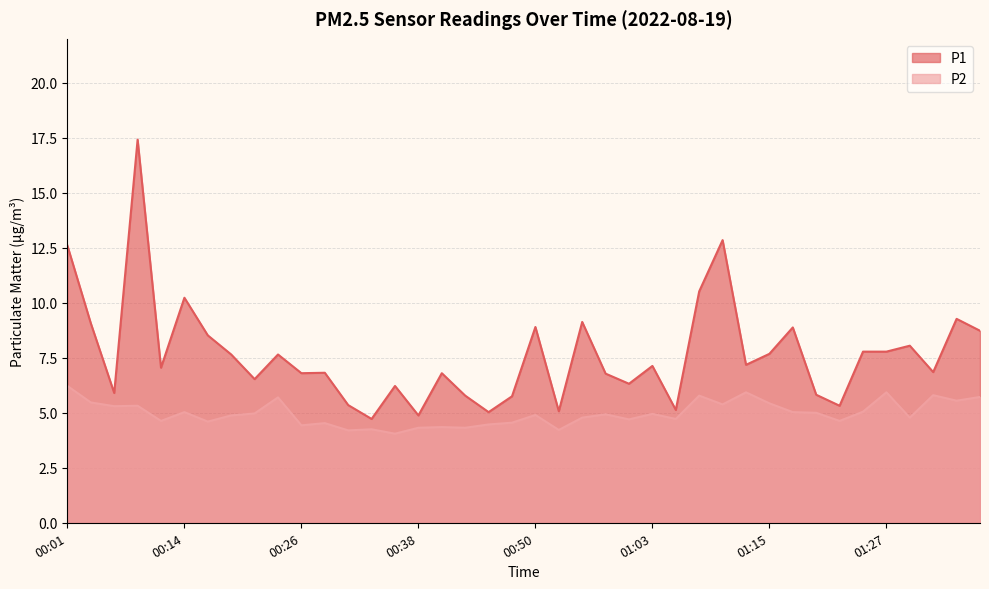

True or false: P2 and P1 intersect in this chart.

False